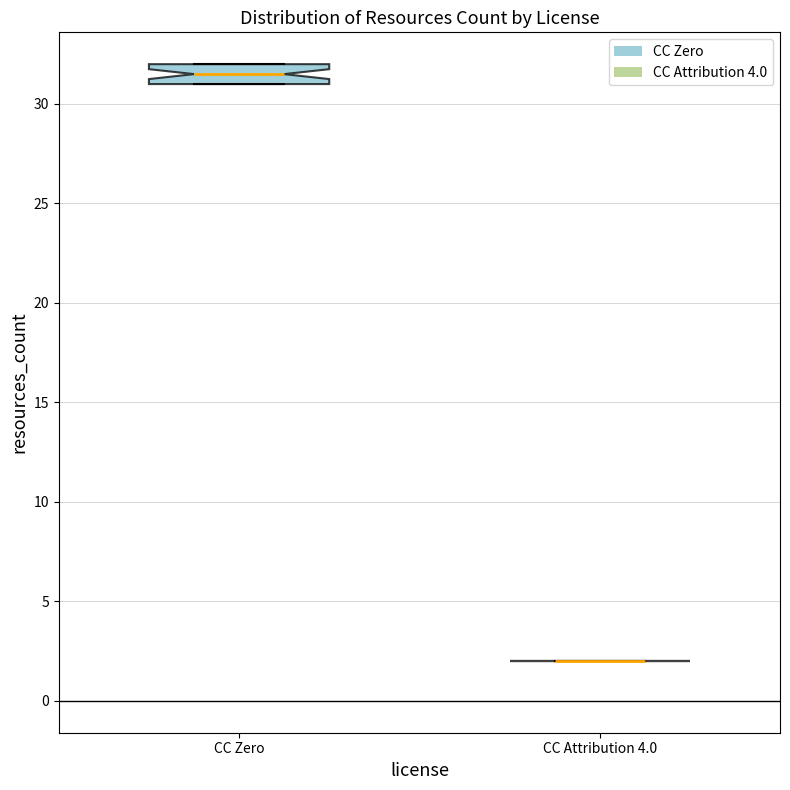

Reading left to right, transcribe this box plot: for each box, give where its median line is, the range the box spans, and where its two whiskers end, as read against the y-axis. The values are not printed on the chart, so give them approximately, as read against the axis.

CC Zero: median 31.5, box 31.0 to 32.0, whiskers 31.0 to 32.0
CC Attribution 4.0: box collapsed to a line at 2.0, whiskers 2.0 to 2.0